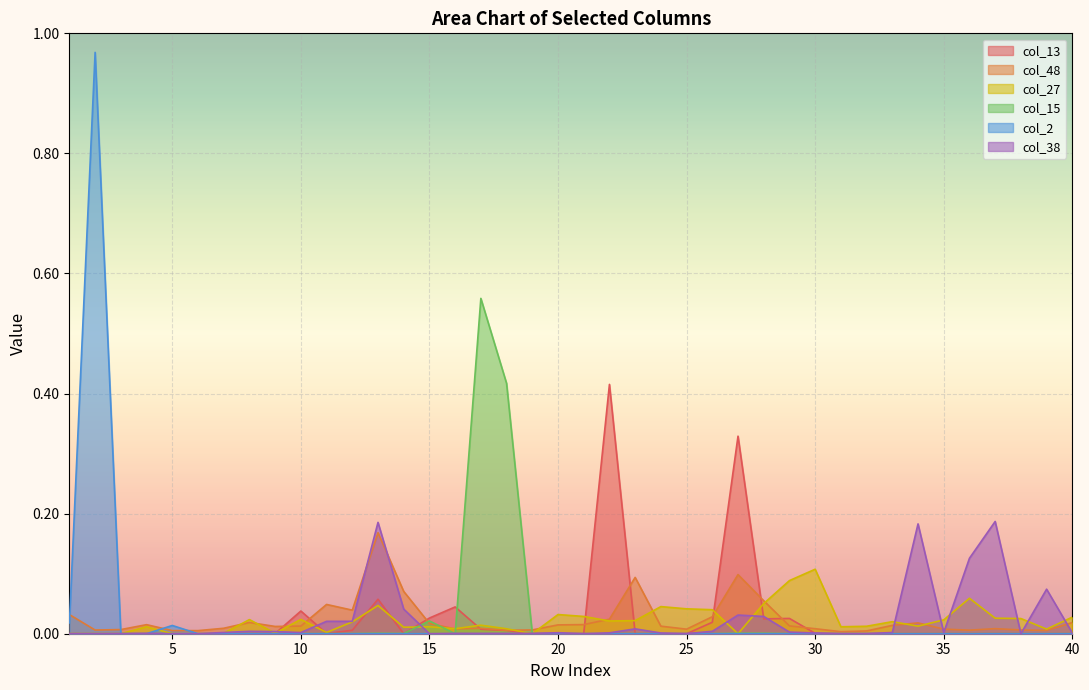

The value of col_48 at 16 is 0.0. True or false?

True